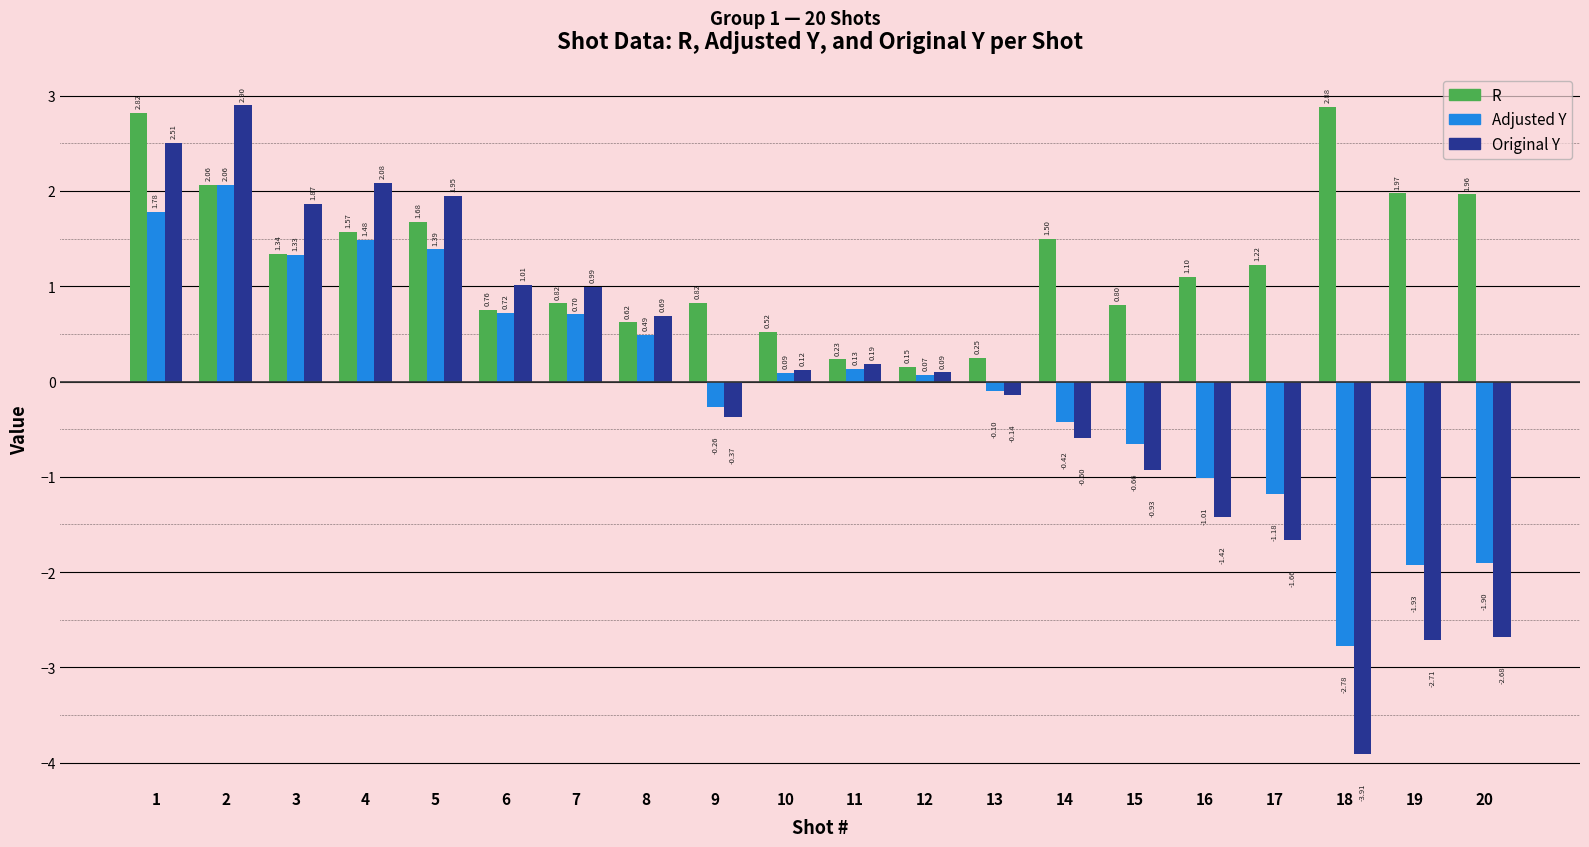

At how many categories does at least one series exceed 1?

12